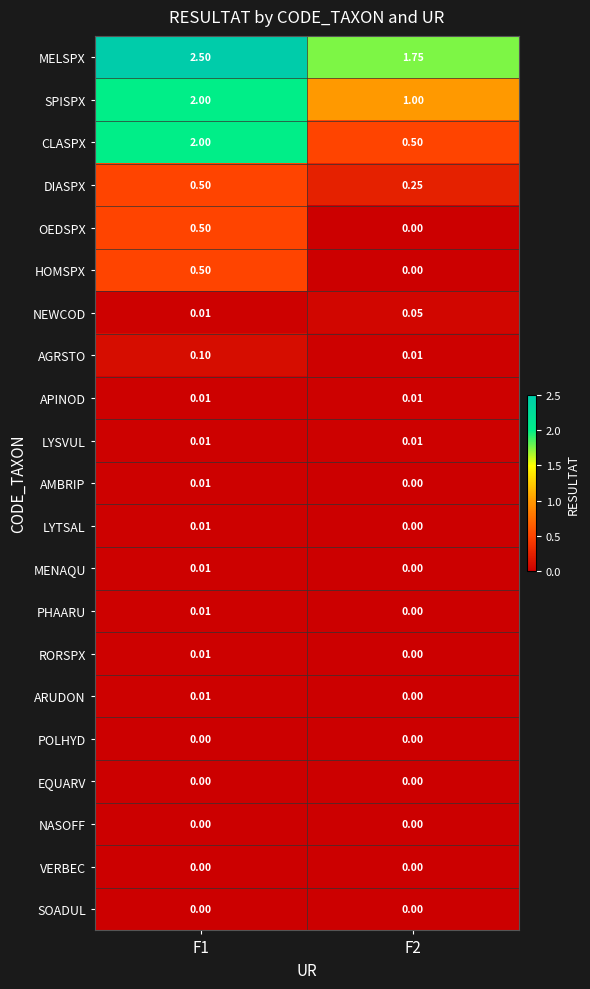

What is the spread (max minus min) of values at F1?

2.5